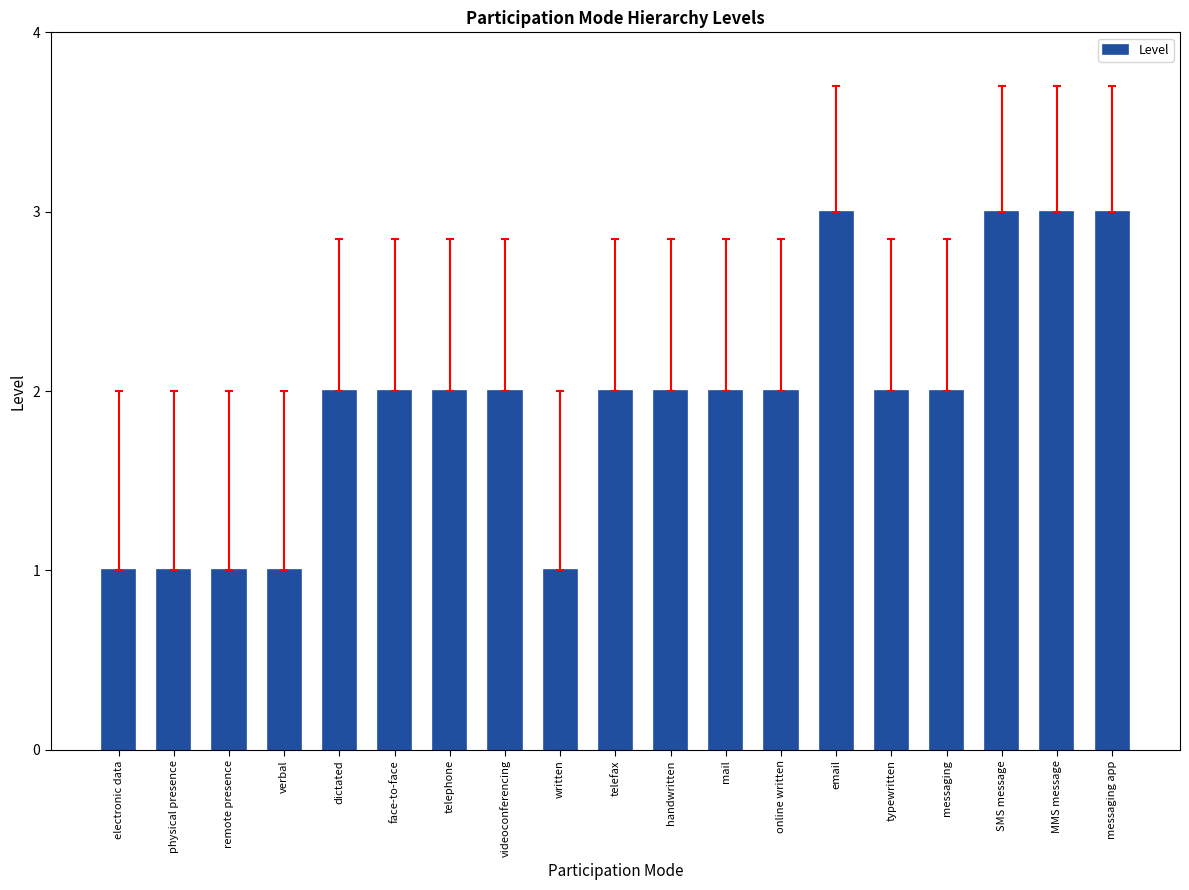

What is the greatest value displayed?

3